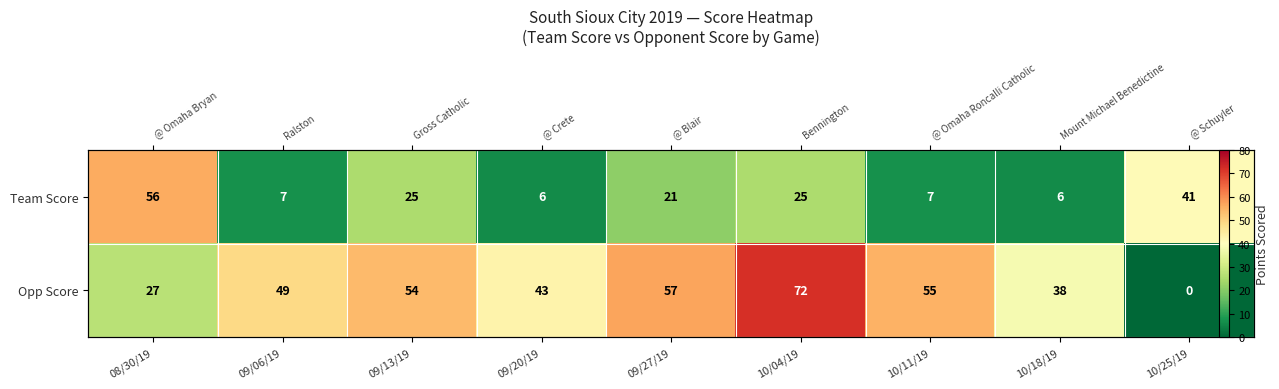

At 10/04/19, list the series in order from smallest to largest.

Team Score, Opp Score